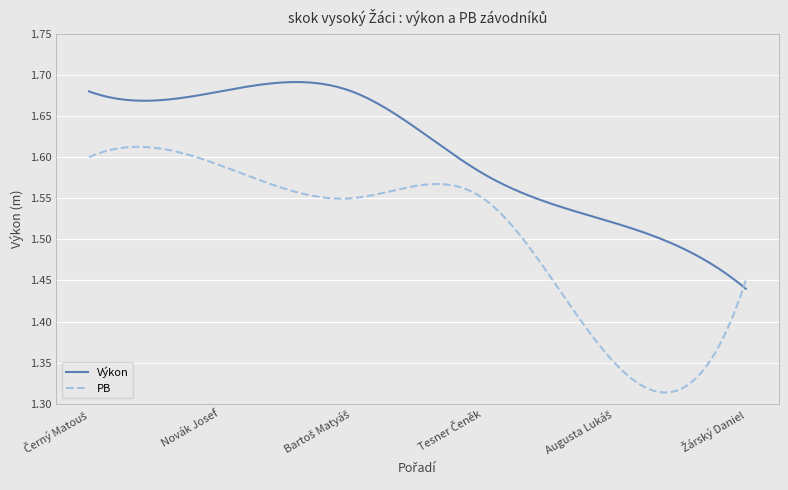

Which series has the widest spread of values?

PB